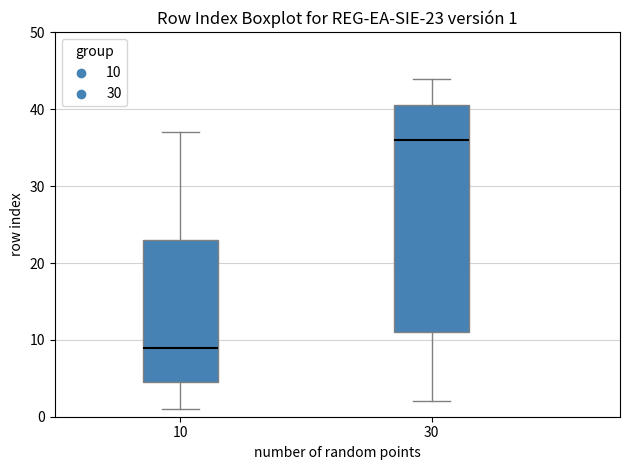

Which box's median line is the lowest?

10